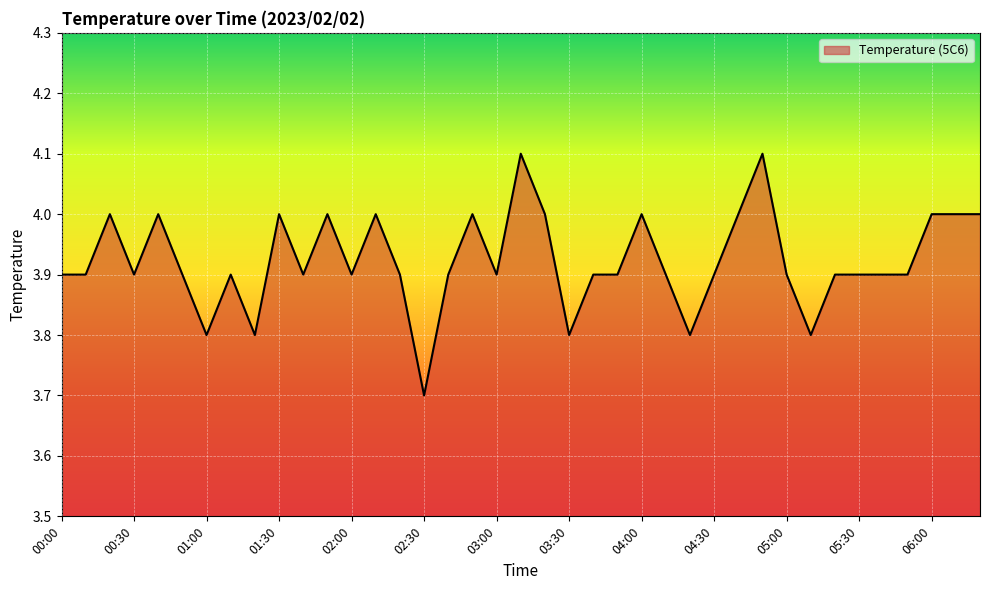

What is the difference between the maximum and minimum values?

0.4